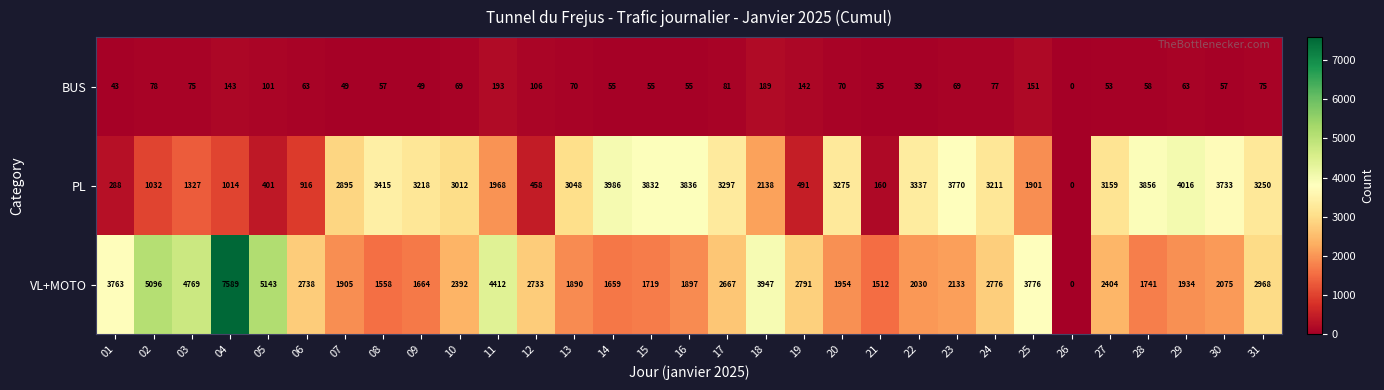

Is it true that PL equals 3250 at 31?

True